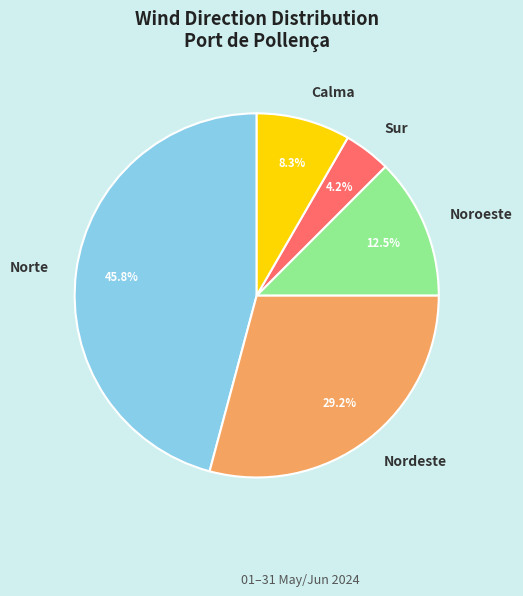

Which slice is the largest?

Norte